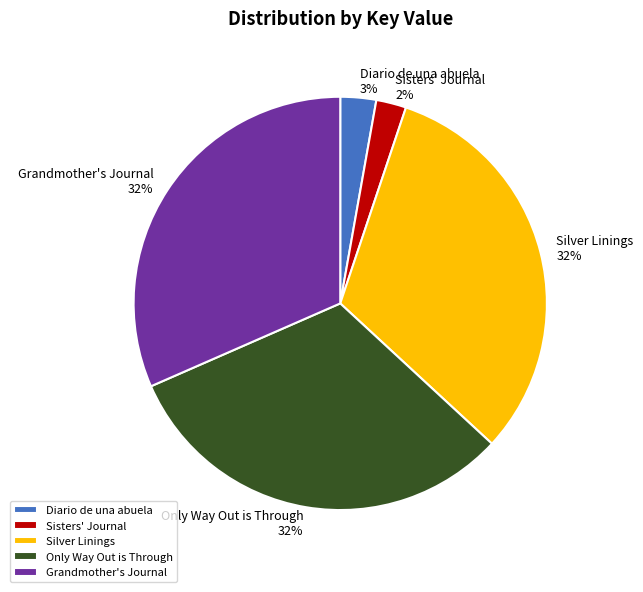

Combined, do Sisters' Journal and Grandmother's Journal account for over 50%?

No